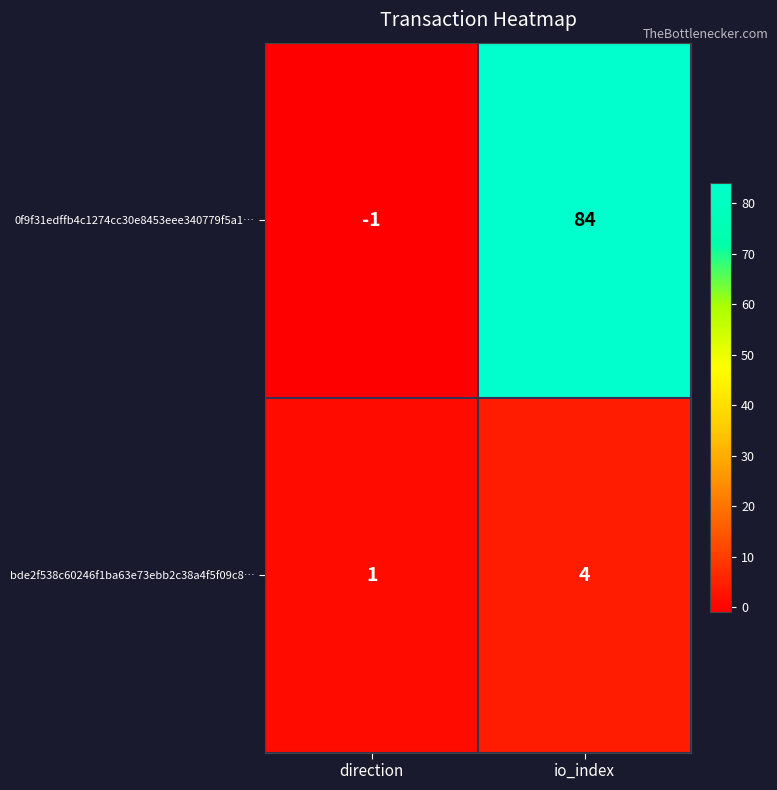

Where is bde2f538c60246f1ba63e73ebb2c38a4f5f09c8… nearest to the value 2?

direction